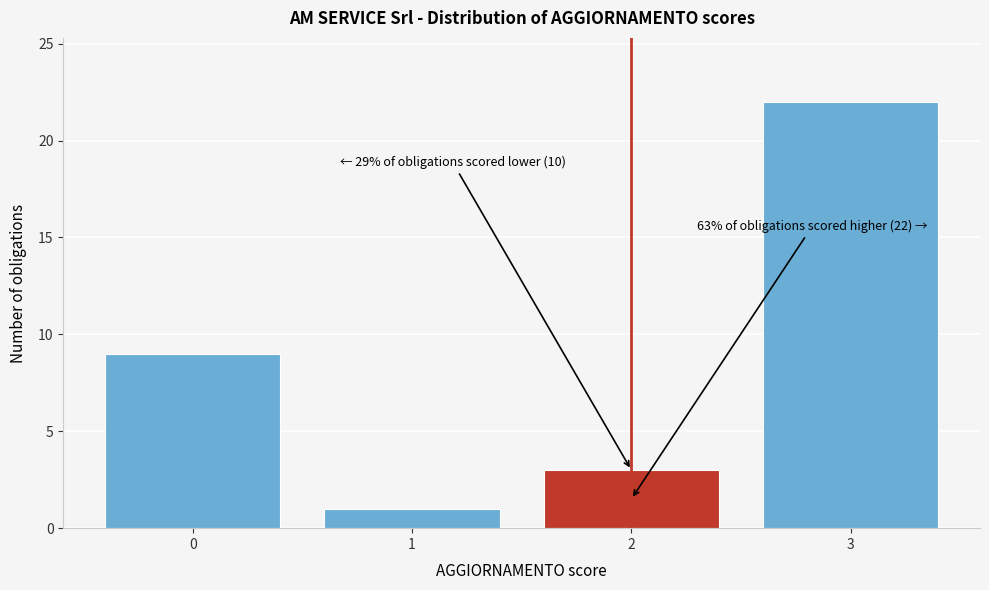

Reading right to left, what are all the values shown in this chart?

3=22	2=3	1=1	0=9